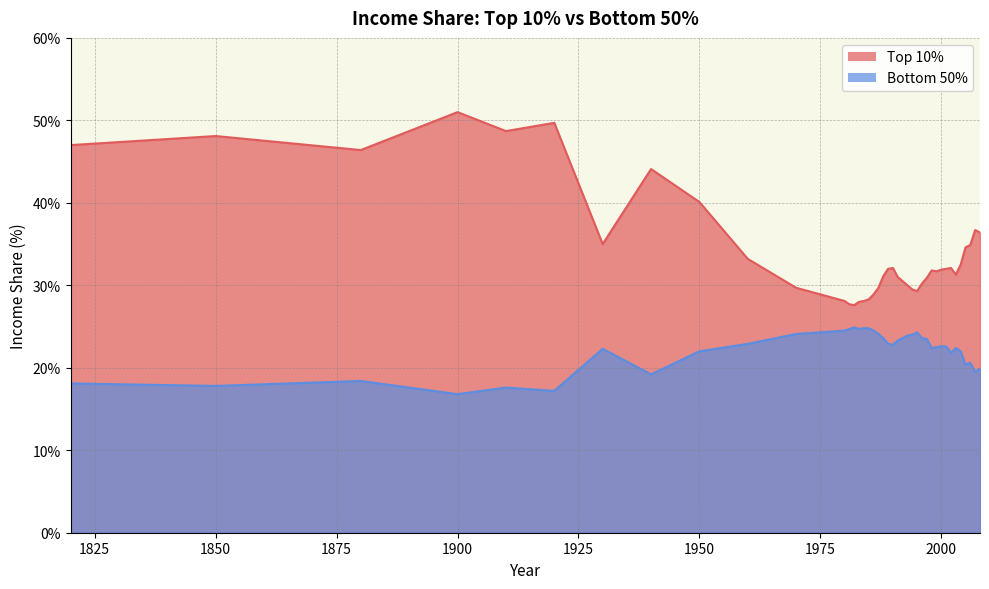

Is the value of bottom50 at 1981 greater than the value of top10 at 1981?

No